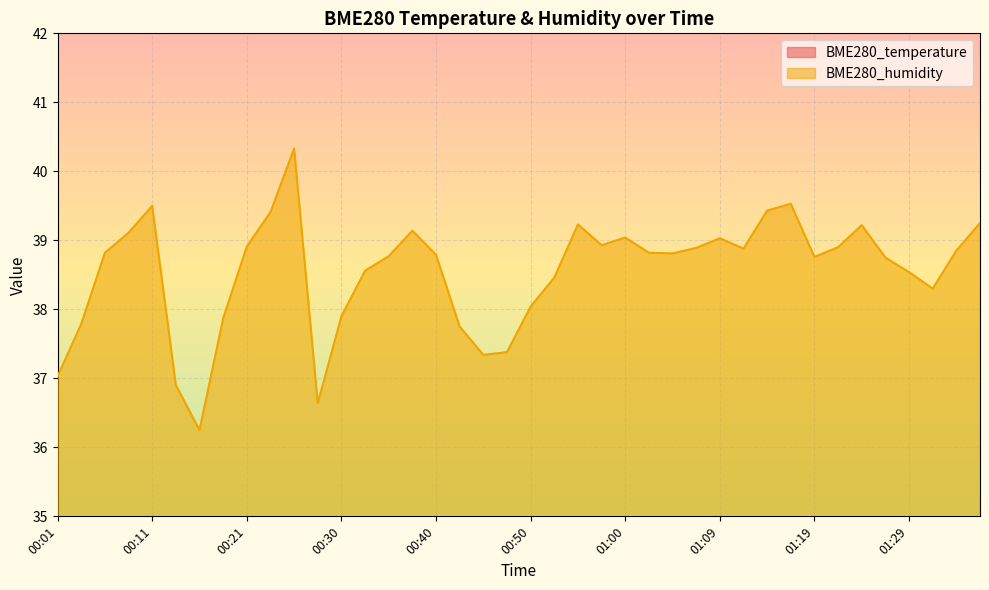

True or false: BME280_temperature and BME280_humidity intersect in this chart.

False